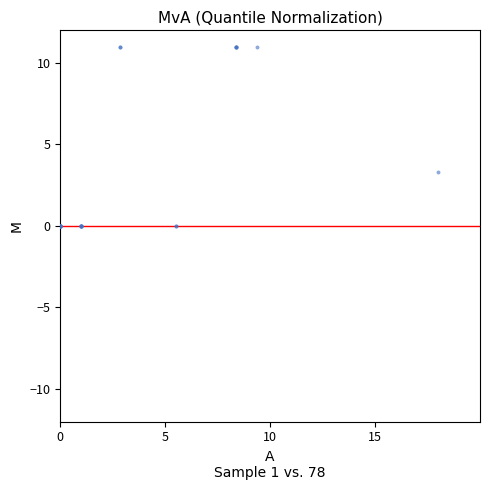

What Y value in the scatter plot is closest to 5?

3.3